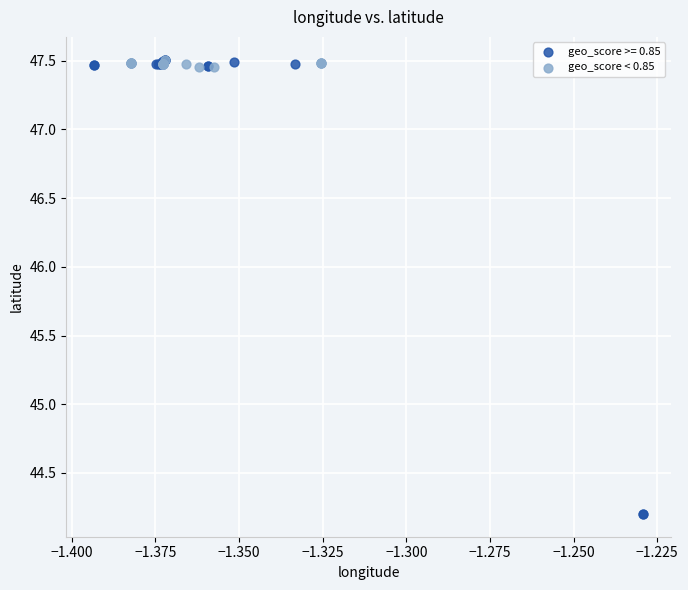

Which series contains the lowest Y value?

geo_score >= 0.85